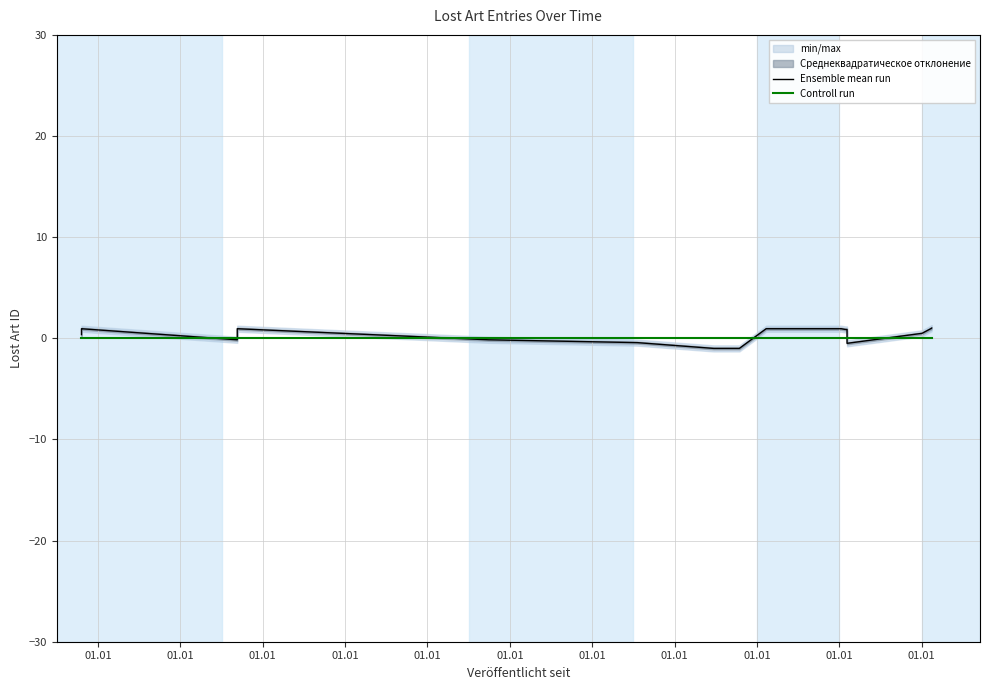

Which series ends up on top after the final intersection of Controll run and Ensemble mean run?

Ensemble mean run